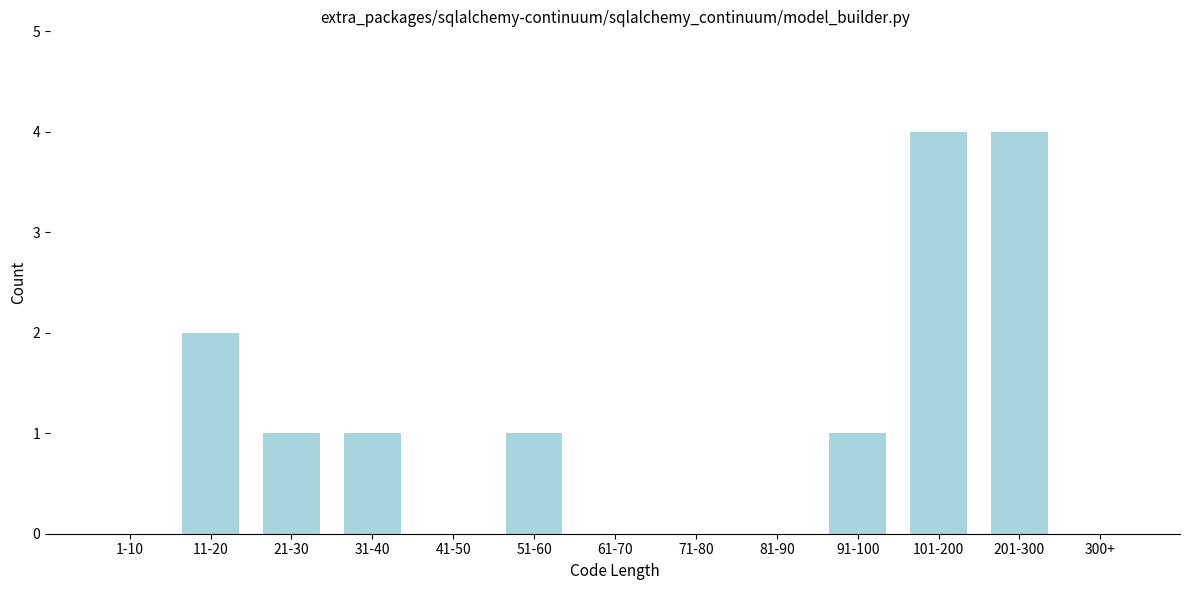

Reading right to left, transcribe all the data shown in this chart.

300+=0	201-300=4	101-200=4	91-100=1	81-90=0	71-80=0	61-70=0	51-60=1	41-50=0	31-40=1	21-30=1	11-20=2	1-10=0